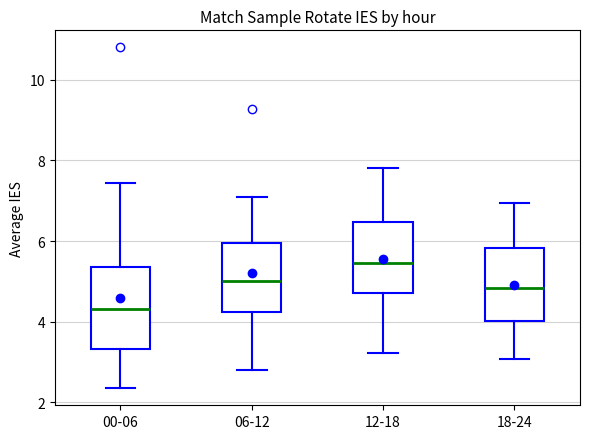

Where does the median line of the box for 18-24 sit on the y-axis? The values are not printed on the chart, so give them approximately, as read against the axis.

4.8